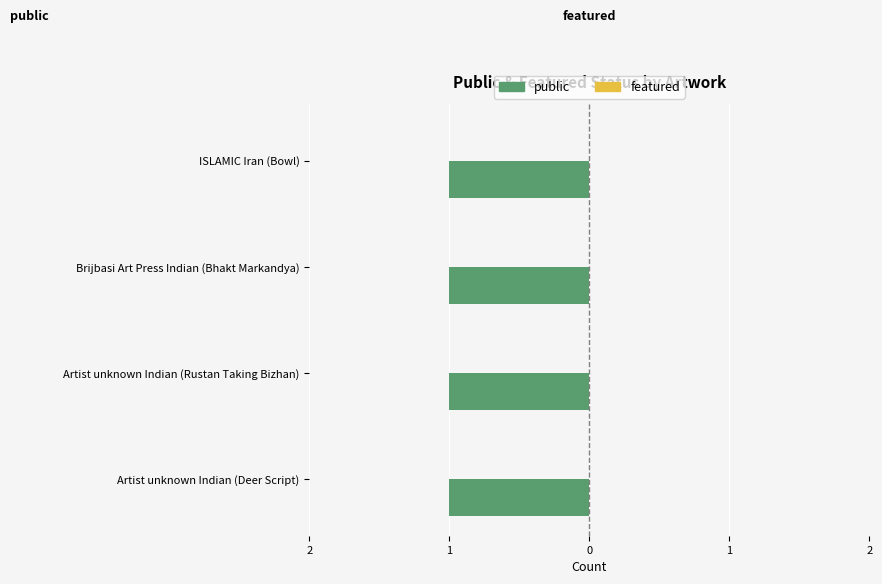

What is the greatest value displayed?

1